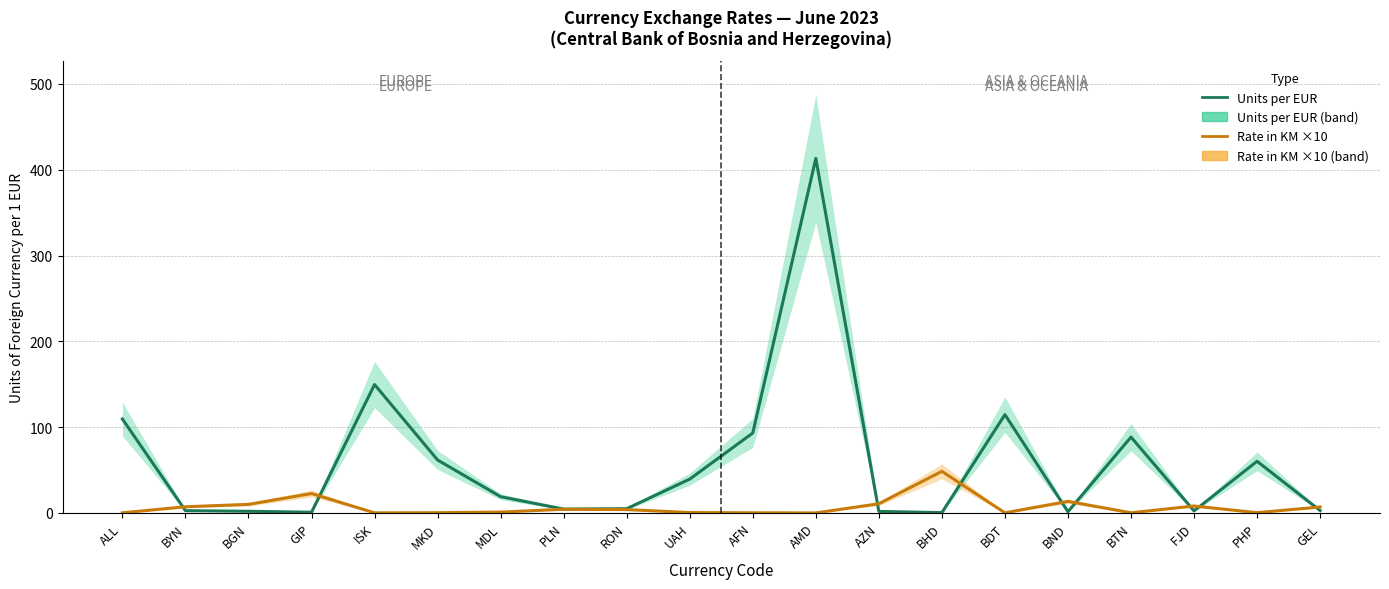

What is the difference between the maximum and minimum values in the Units per EUR series?

412.9